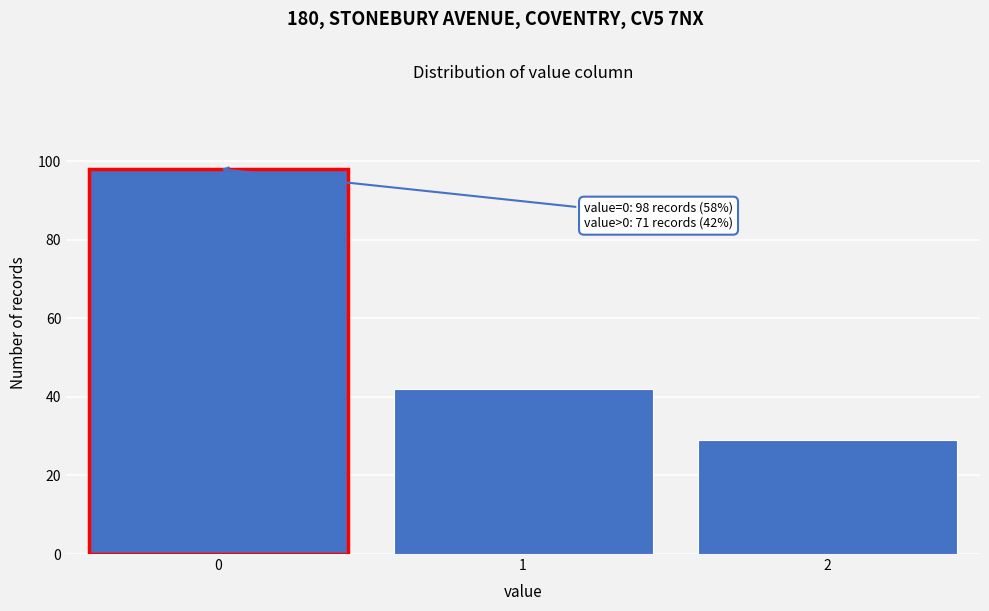

Reading left to right, what are all the values shown in this chart?

98	42	29